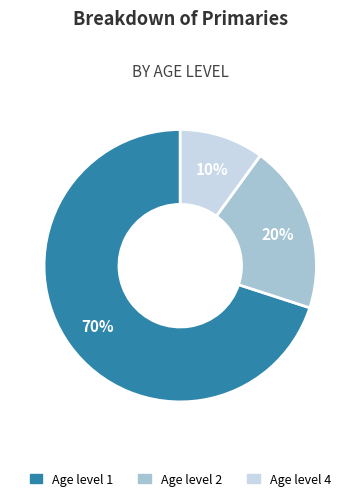

Do Age level 4 and Age level 2 together represent more than half of the pie?

No